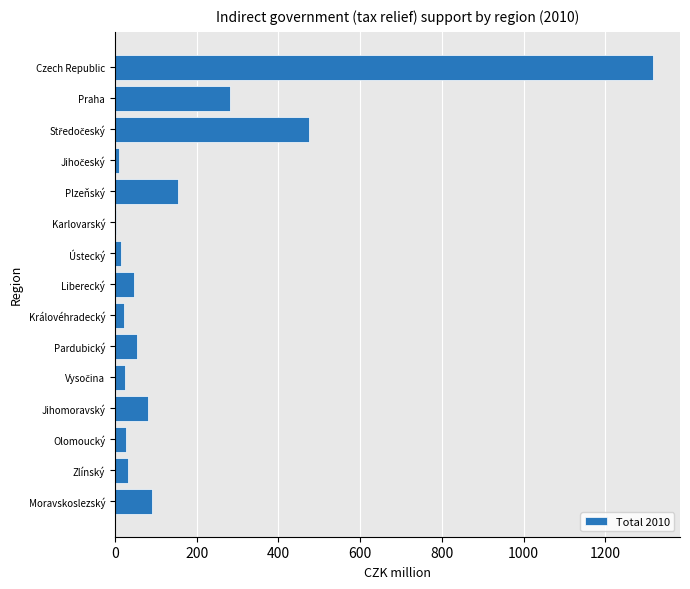

What is the sum of all values?

2633.7